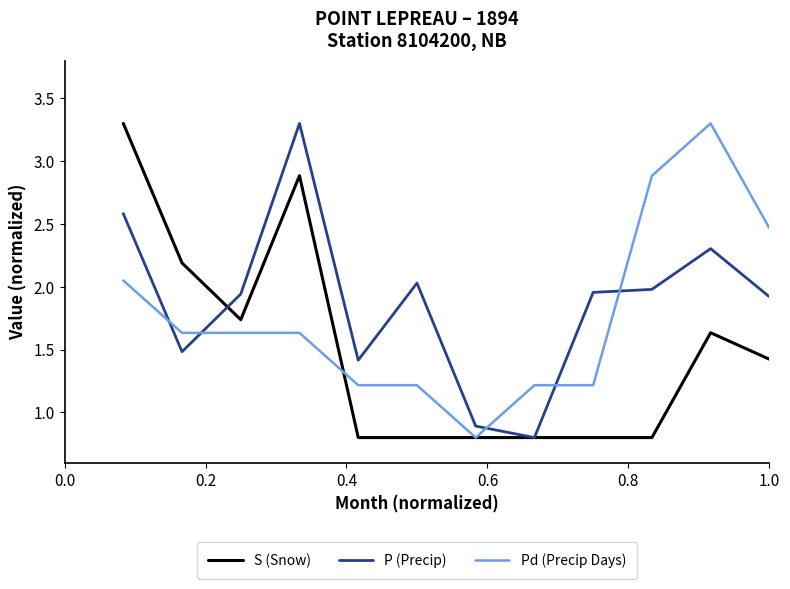

Rank the series by their average value, from lowest to highest.

S (Snow), Pd (Precip Days), P (Precip)